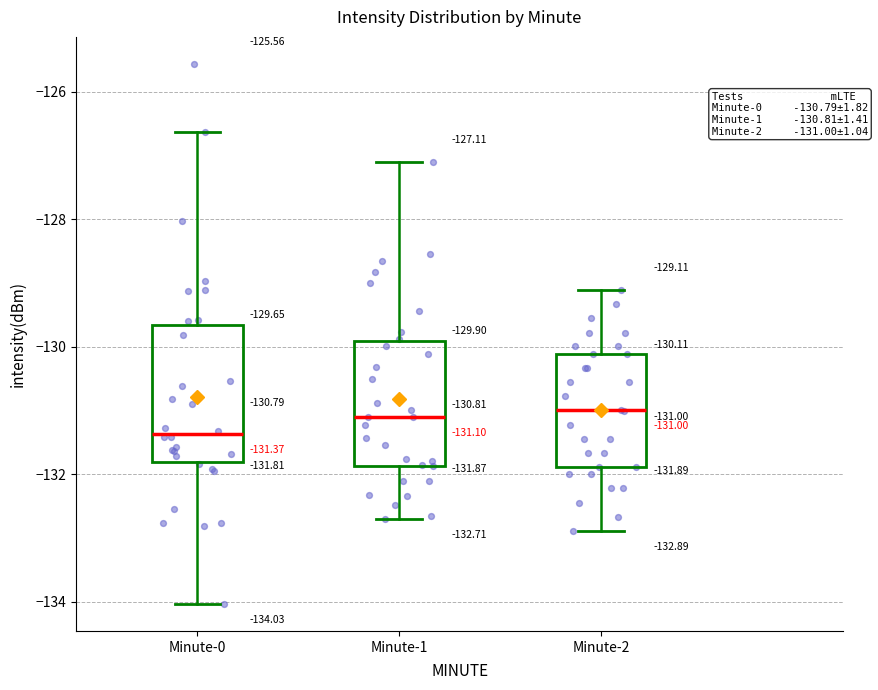

Which box has the lowest median line?

Minute-0